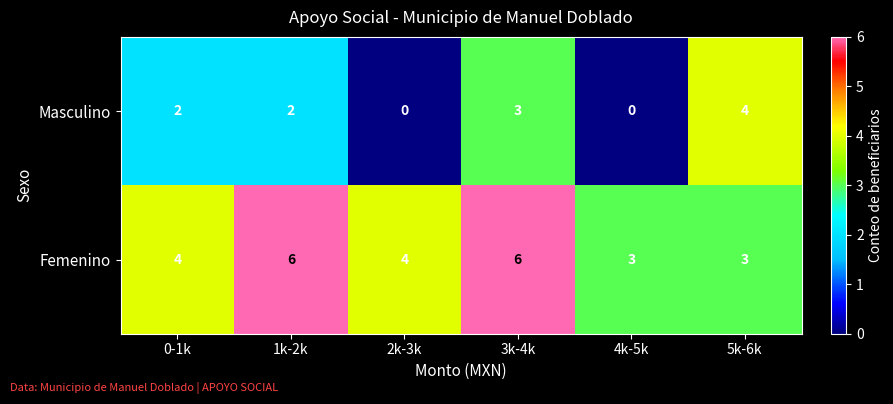

What is the maximum value shown in the chart?

6